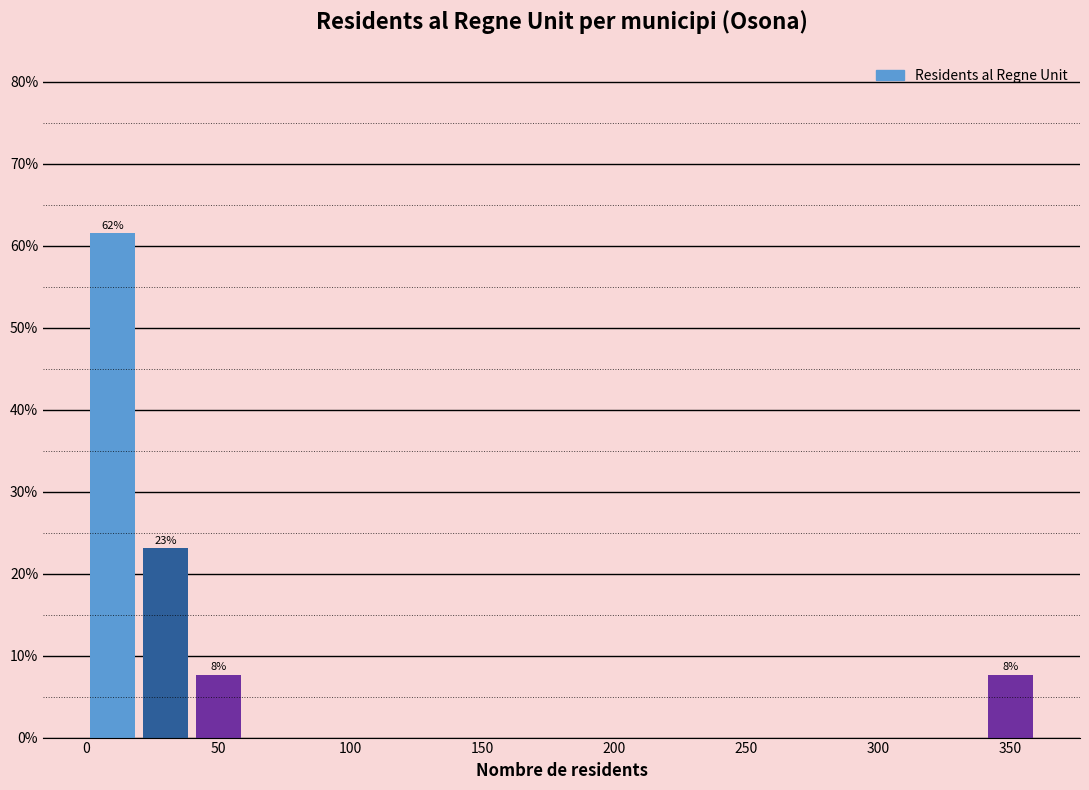

Which range on the x-axis has the tallest bar?

0 to 20